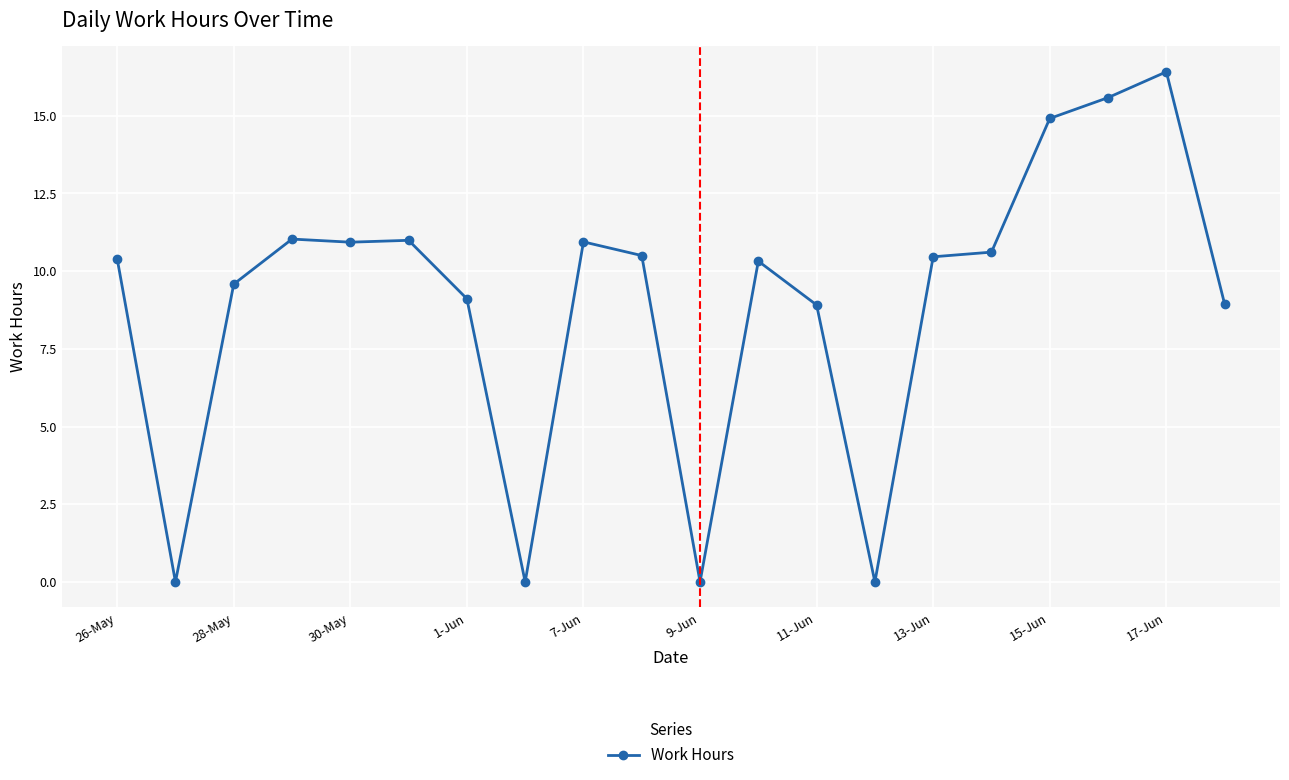

Count the number of data series in this chart.

1